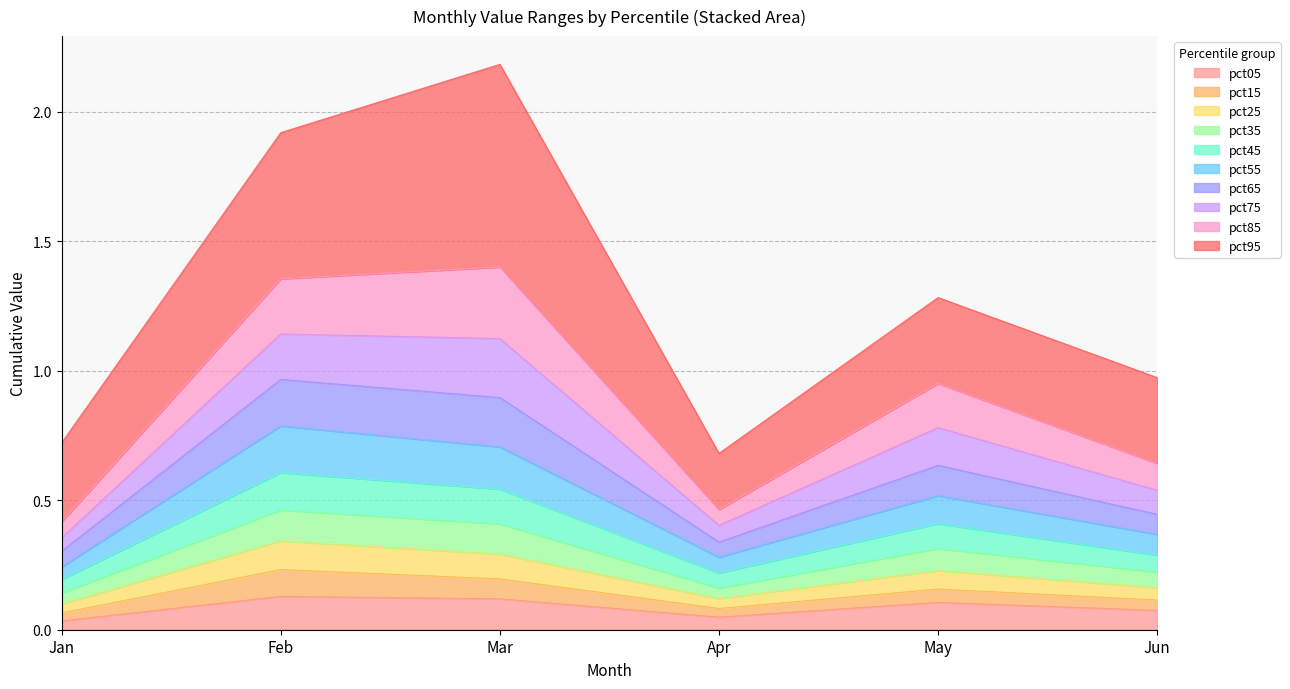

In pct25, how many points are higher than both neighbors (excluding endpoints)?

2